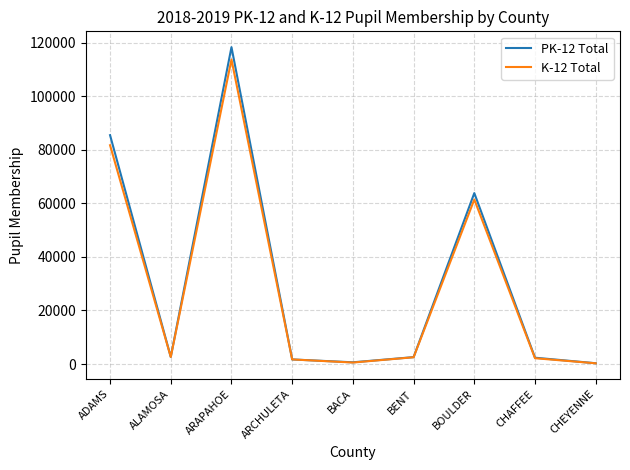

What is the maximum value shown in the chart?

118298